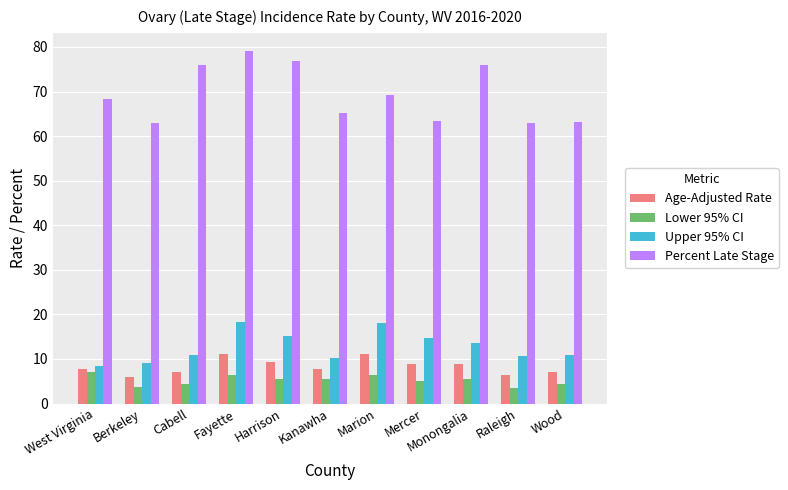

The Age-Adjusted Rate series shows 2.2 at Harrison. True or false?

False